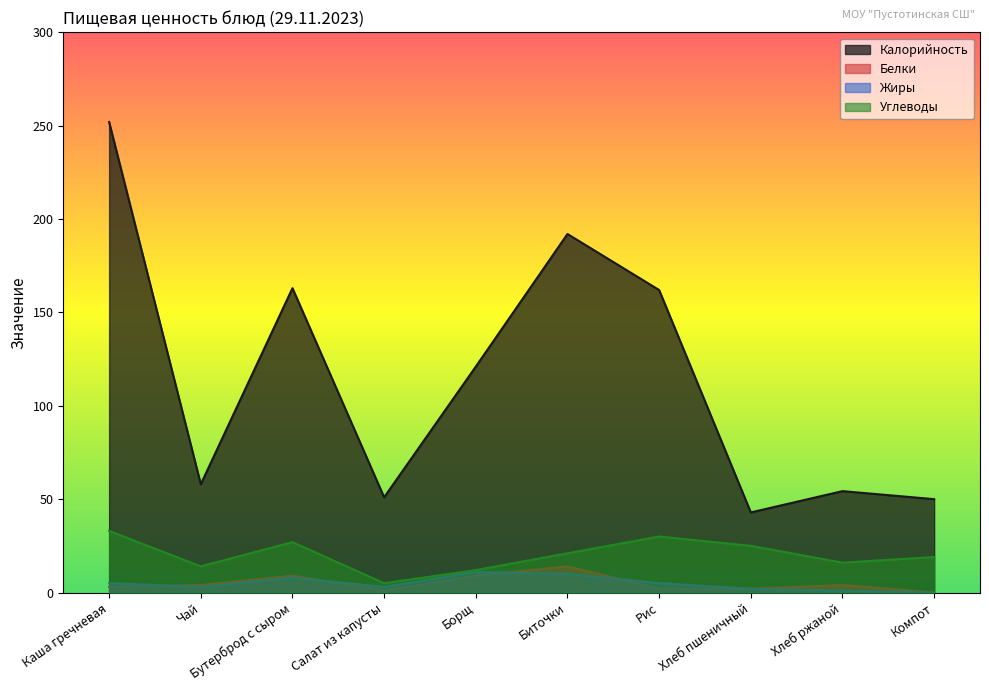

What are all the series names shown in the legend?

Калорийность, Белки, Жиры, Углеводы